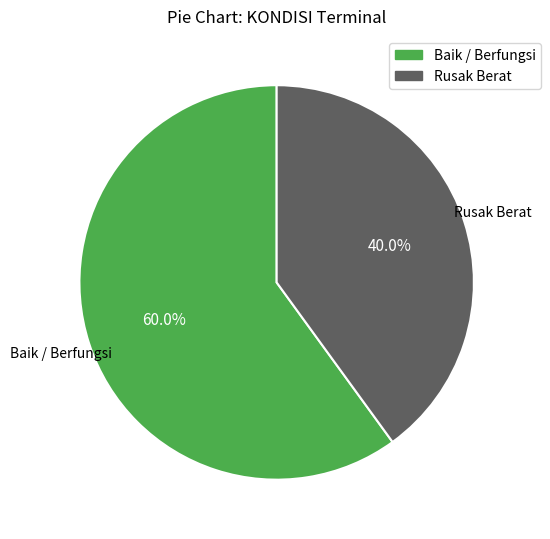

What is the total percentage of Baik / Berfungsi and Rusak Berat?

100.0%